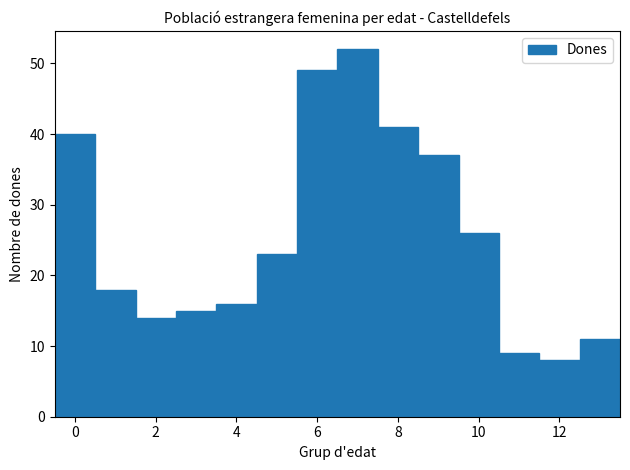

Over which range of the x-axis is the bar tallest?

6.5 to 7.5